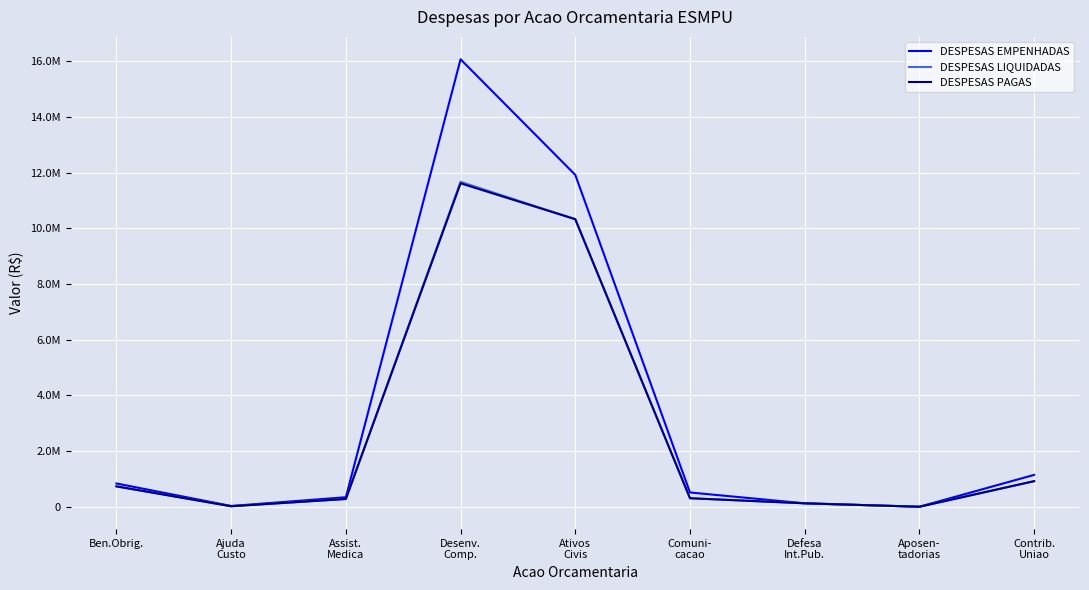

At which category is the sum across all series the highest?

Desenv.
Comp.